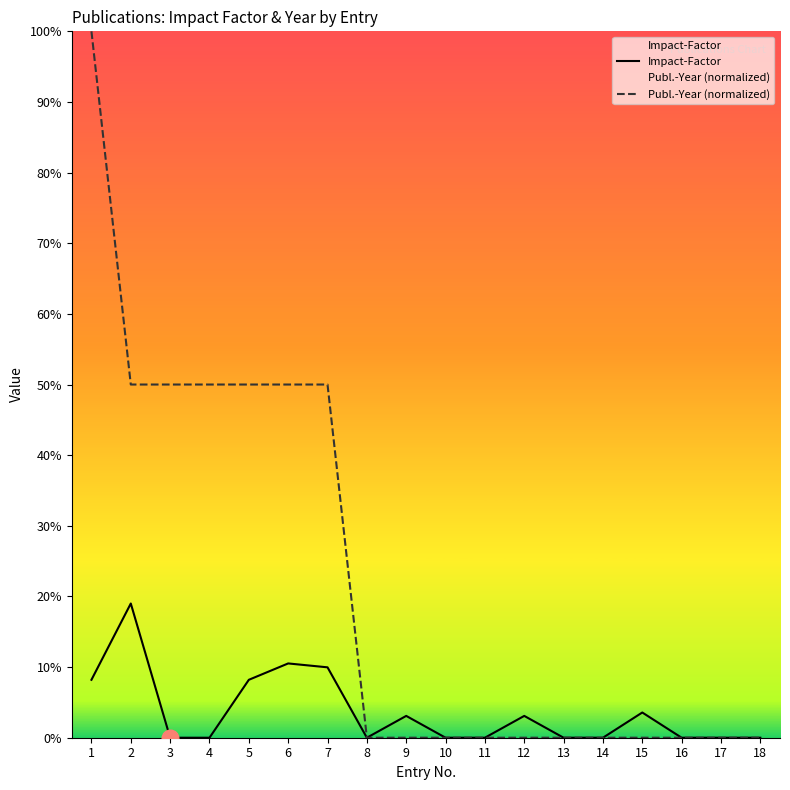

True or false: Impact-Factor and Publ.-Year (normalized) intersect in this chart.

False